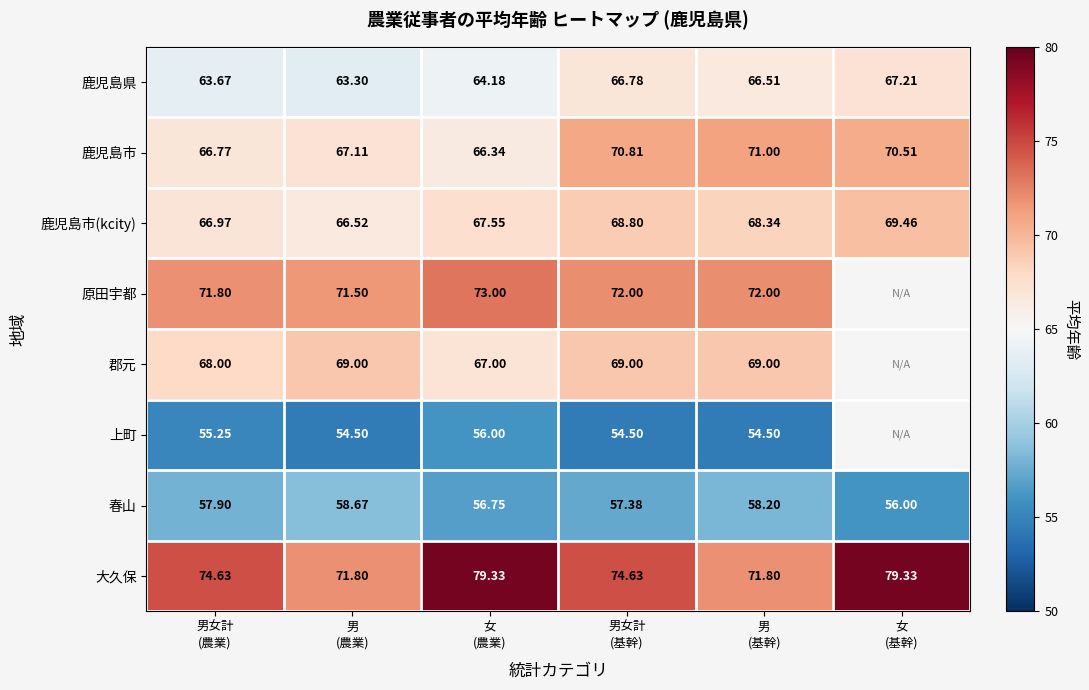

How many data points in 春山 are above 57?

4